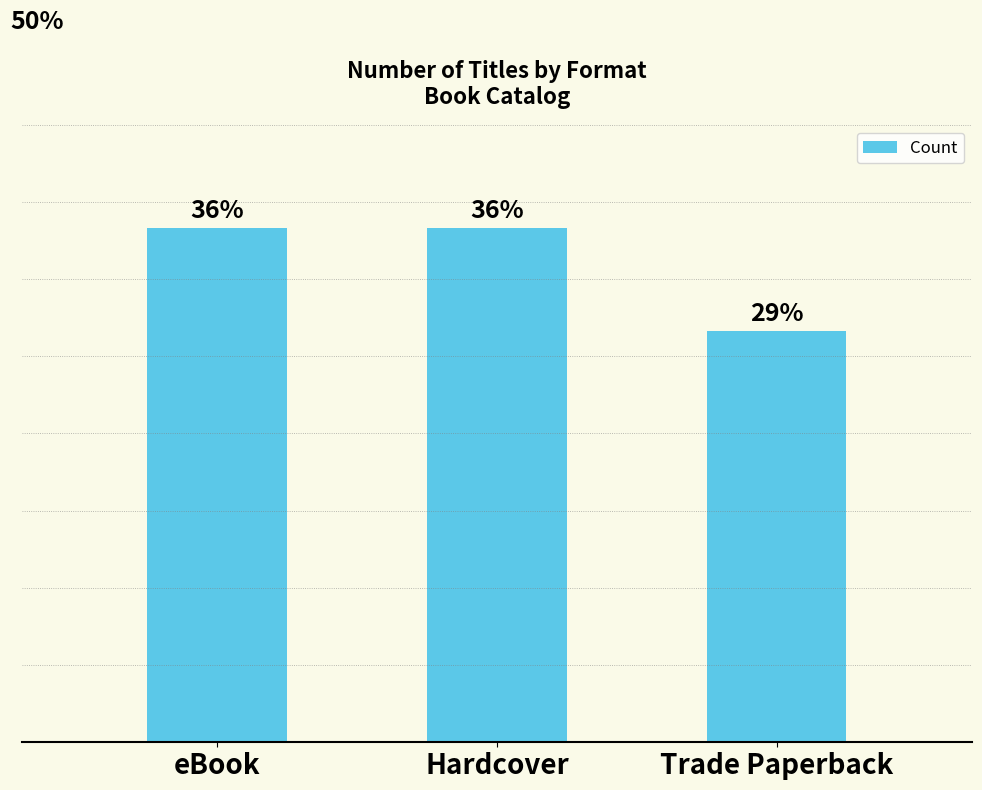

Does the chart contain any negative values?

No